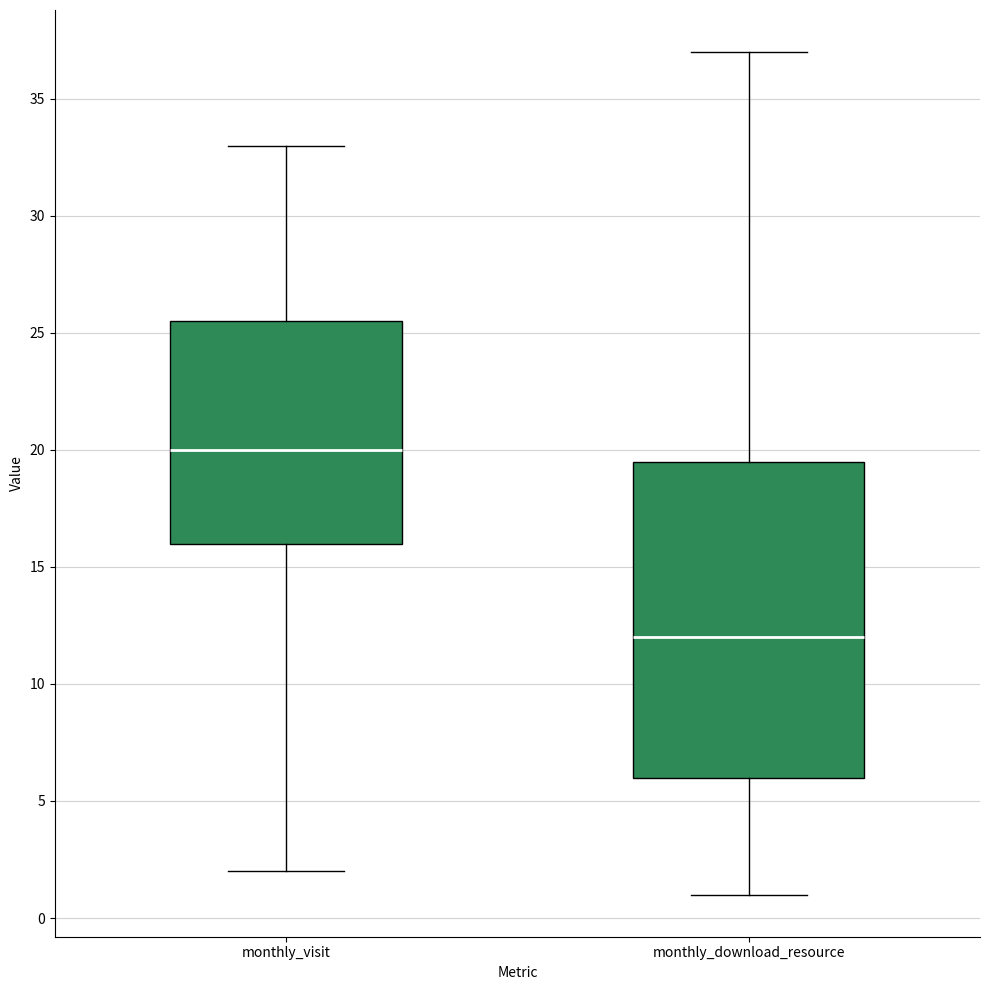

Reading left to right, transcribe this box plot: for each box, give where its median line is, the range the box spans, and where its two whiskers end, as read against the y-axis. The values are not printed on the chart, so give them approximately, as read against the axis.

monthly_visit: median 20.0, box 16.0 to 25.5, whiskers 2.0 to 33.0
monthly_download_resource: median 12.0, box 6.0 to 19.5, whiskers 1.0 to 37.0